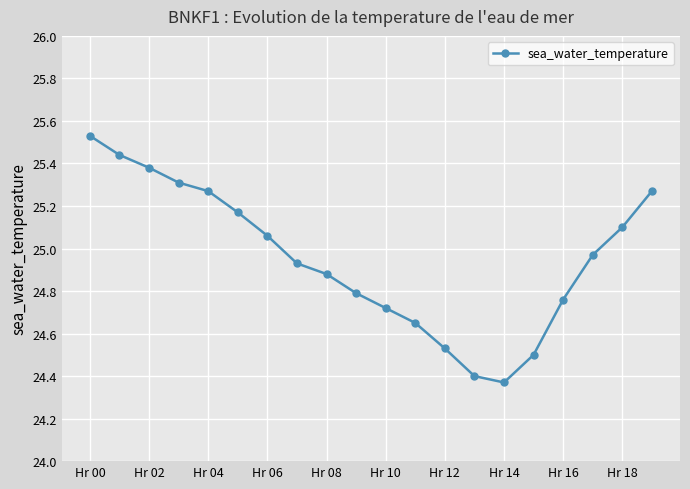

True or false: the data has more than 2 interior local peaks.

False